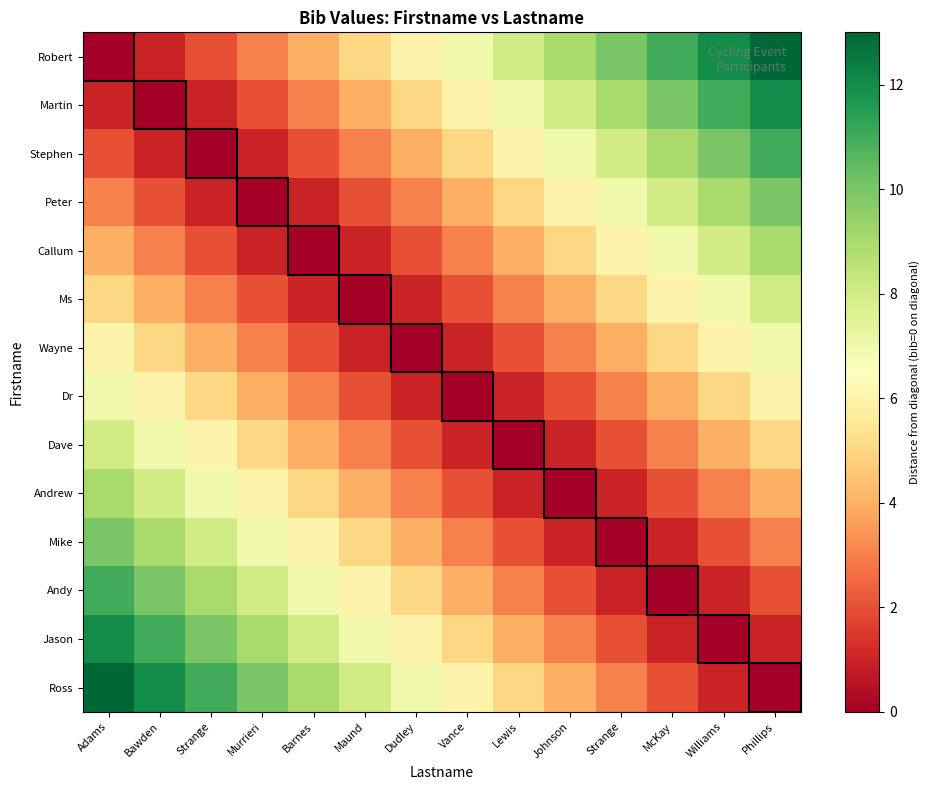

At which category is the sum across all series the highest?

Adams